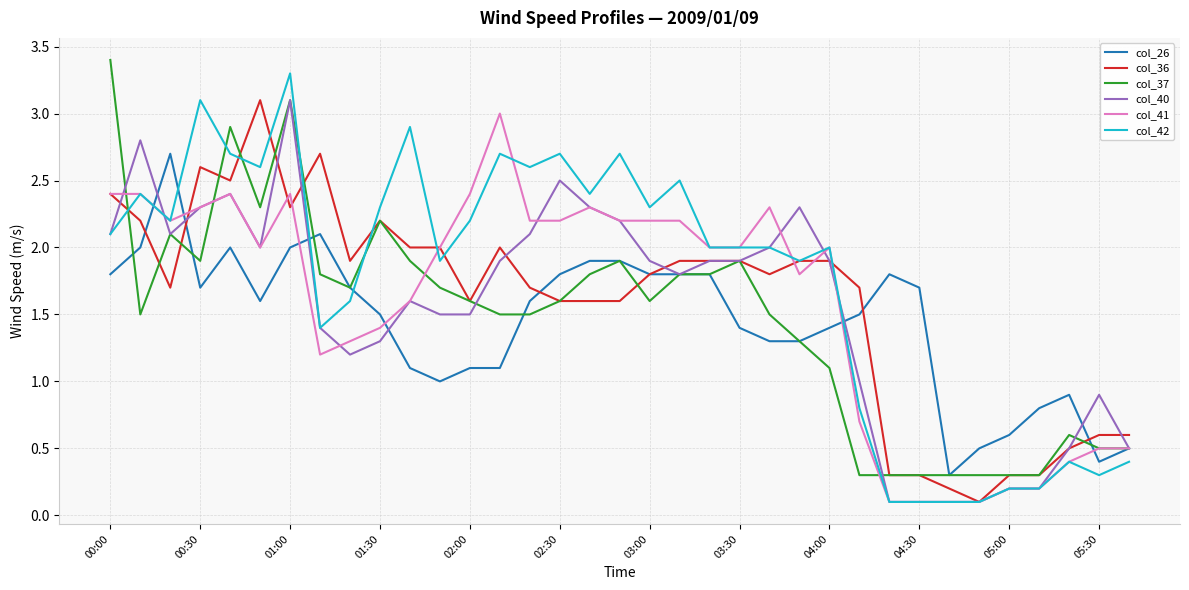

What is the maximum value shown in the chart?

3.4